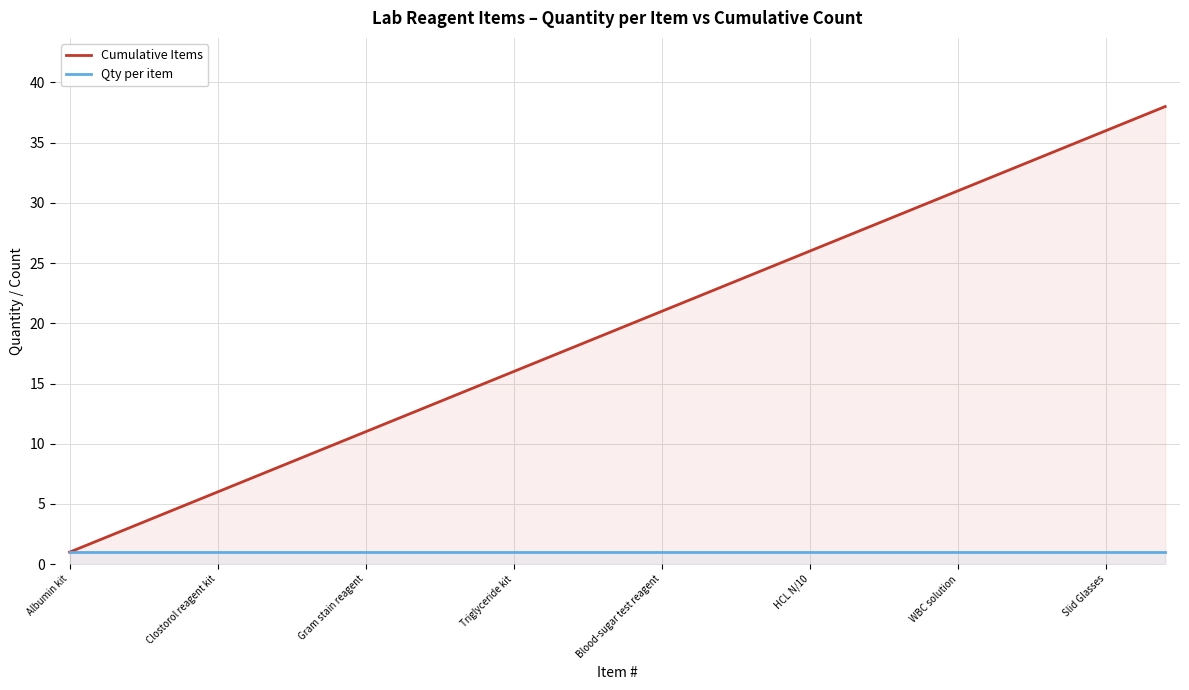

Which series has the largest total across all categories?

Cumulative Items